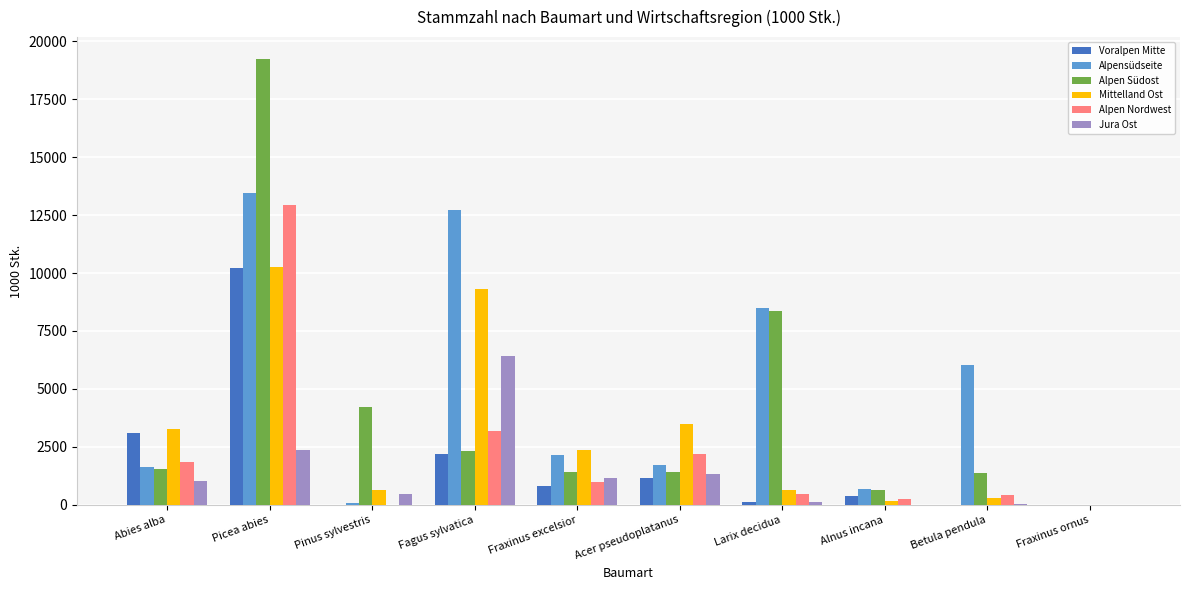

True or false: Voralpen Mitte has a value of 0 at Betula pendula.

True